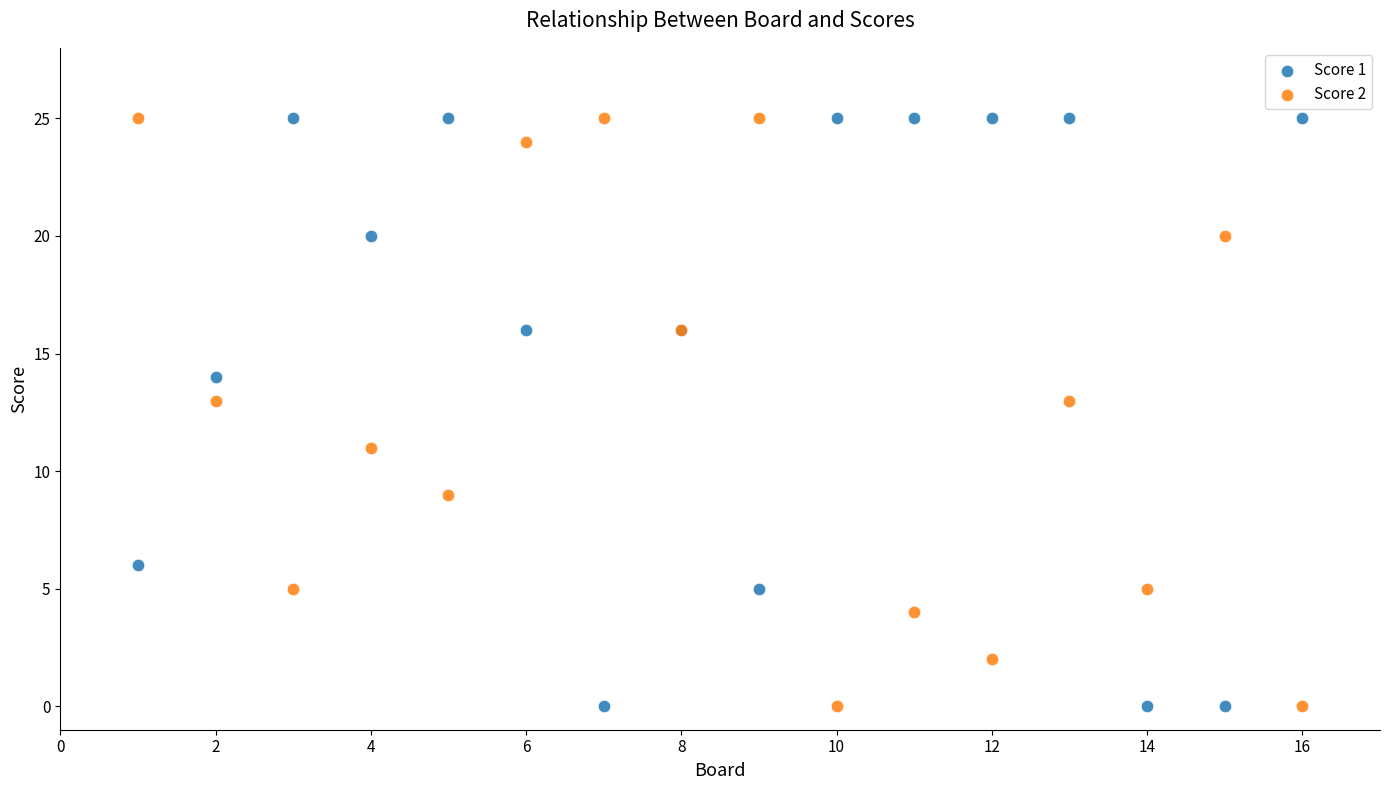

What are all the series names shown in the legend?

Score 1, Score 2